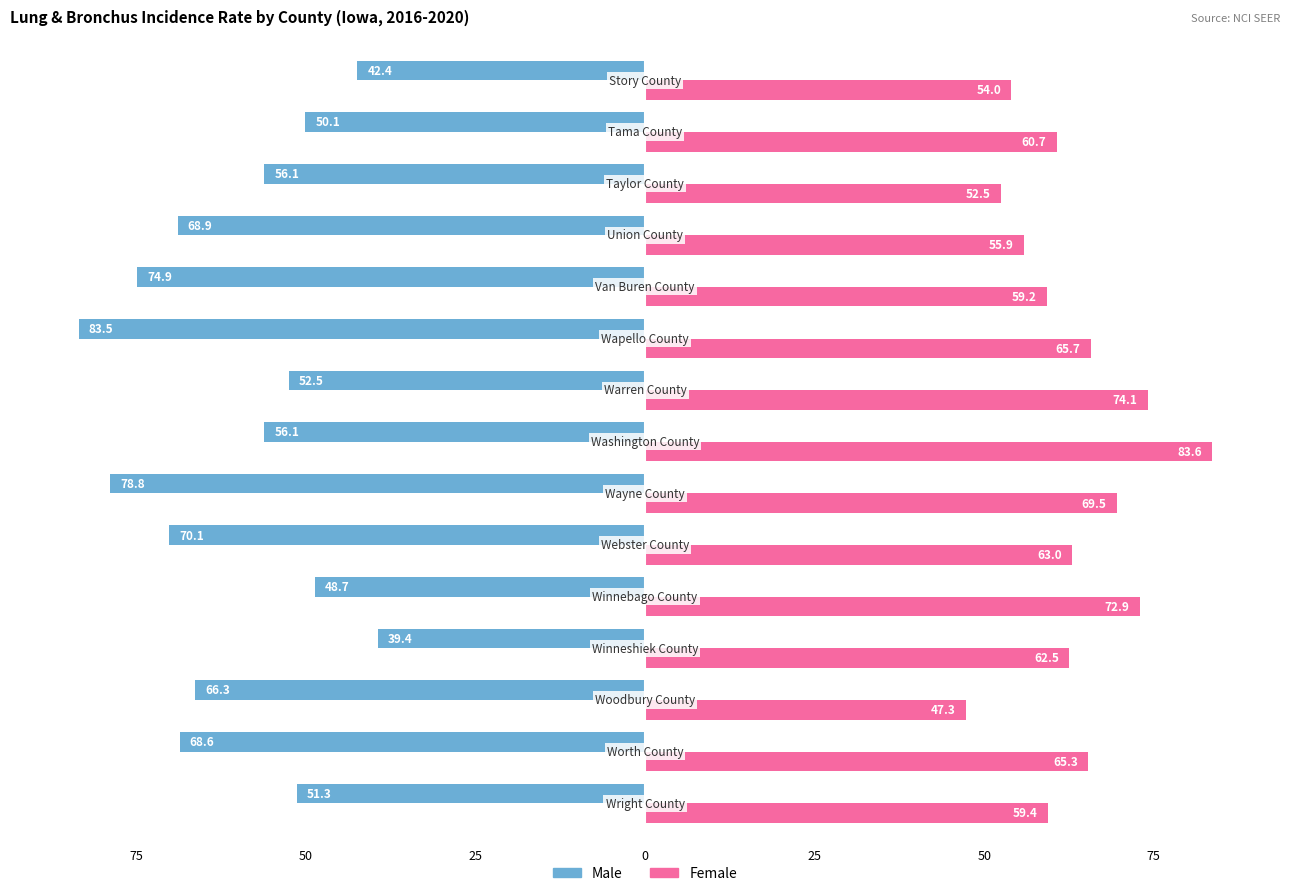

At how many categories does at least one series exceed 33?

15